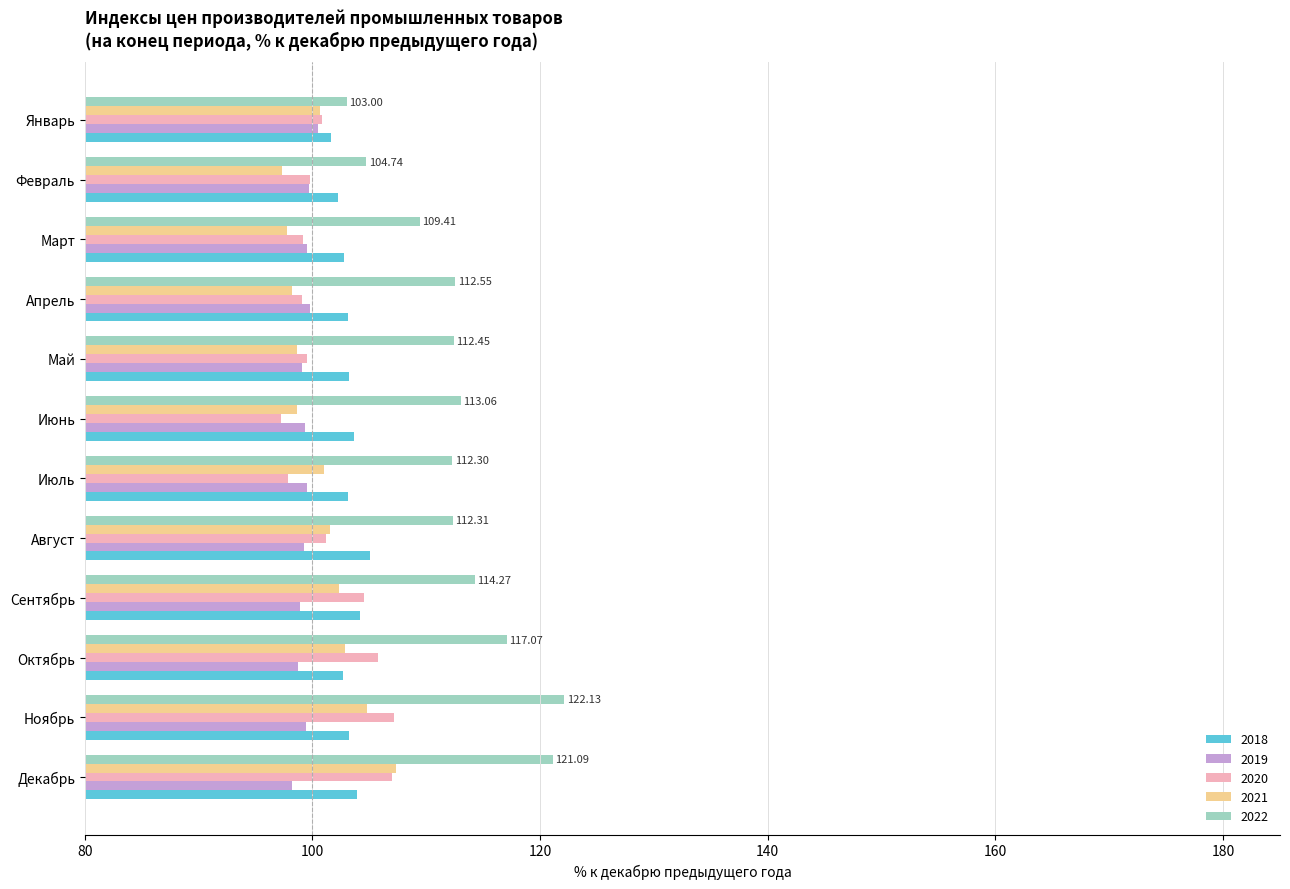

What is the total value across all series at Ноябрь?

536.7